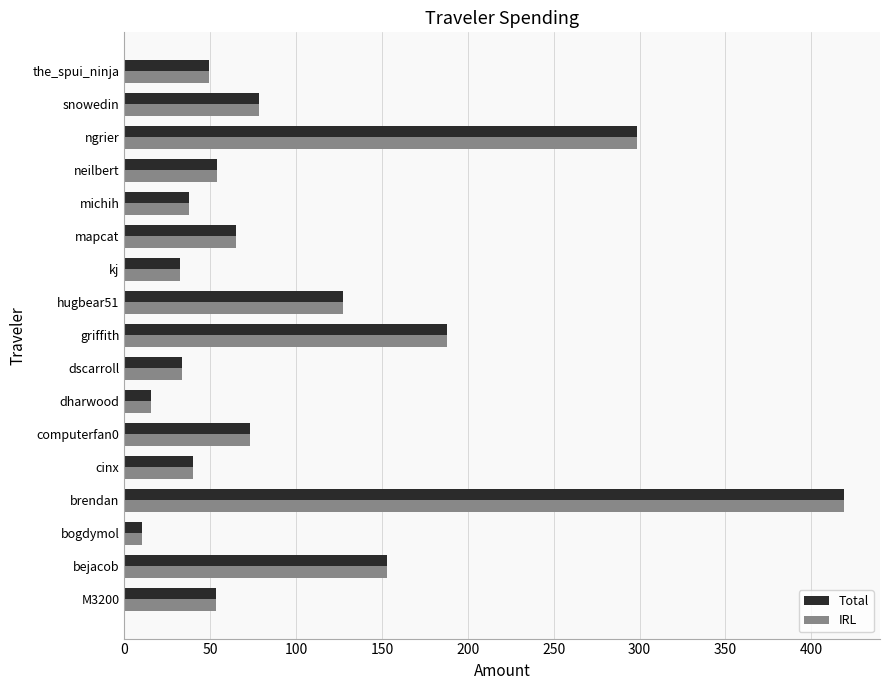

How many data points does each series have?

17